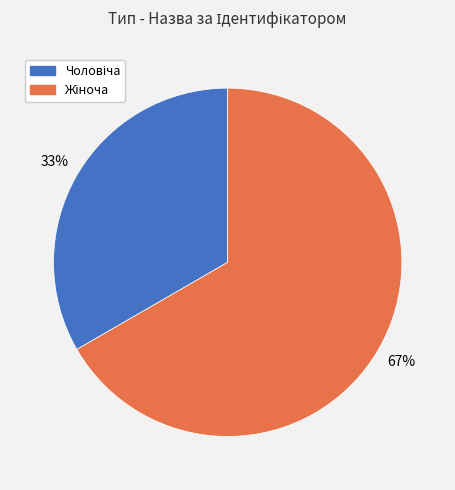

Is there a majority slice in this chart?

Yes